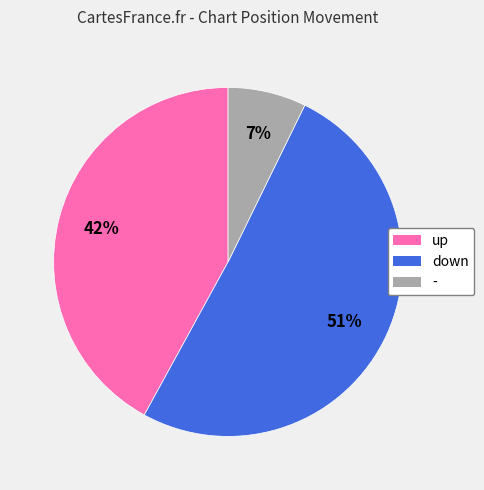

Does down account for over 50% of the chart?

Yes